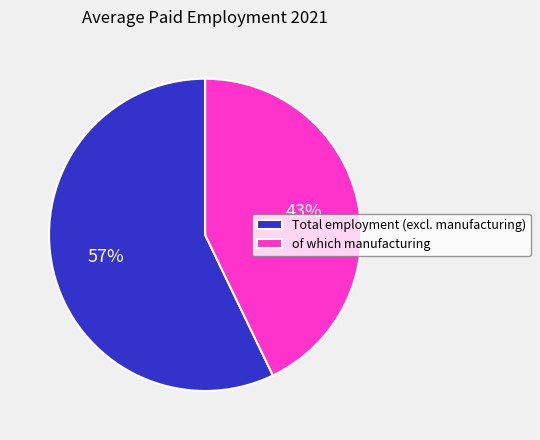

Is the sum of Total employment (excl. manufacturing) and of which manufacturing greater than half?

Yes